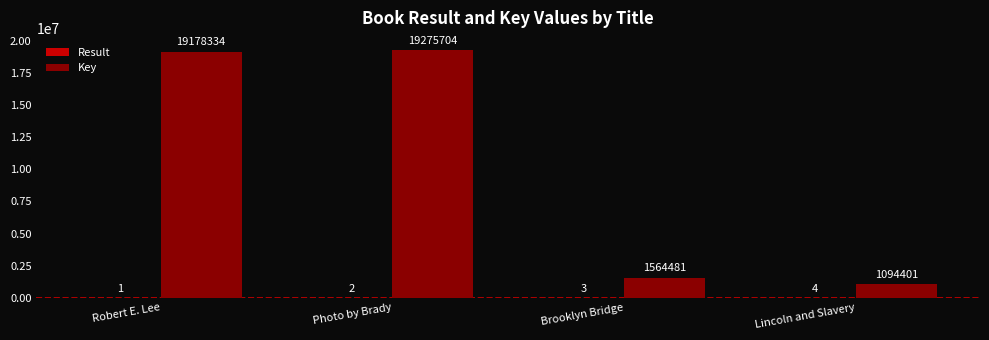

Is it true that Key equals 5804392 at Robert E. Lee?

False